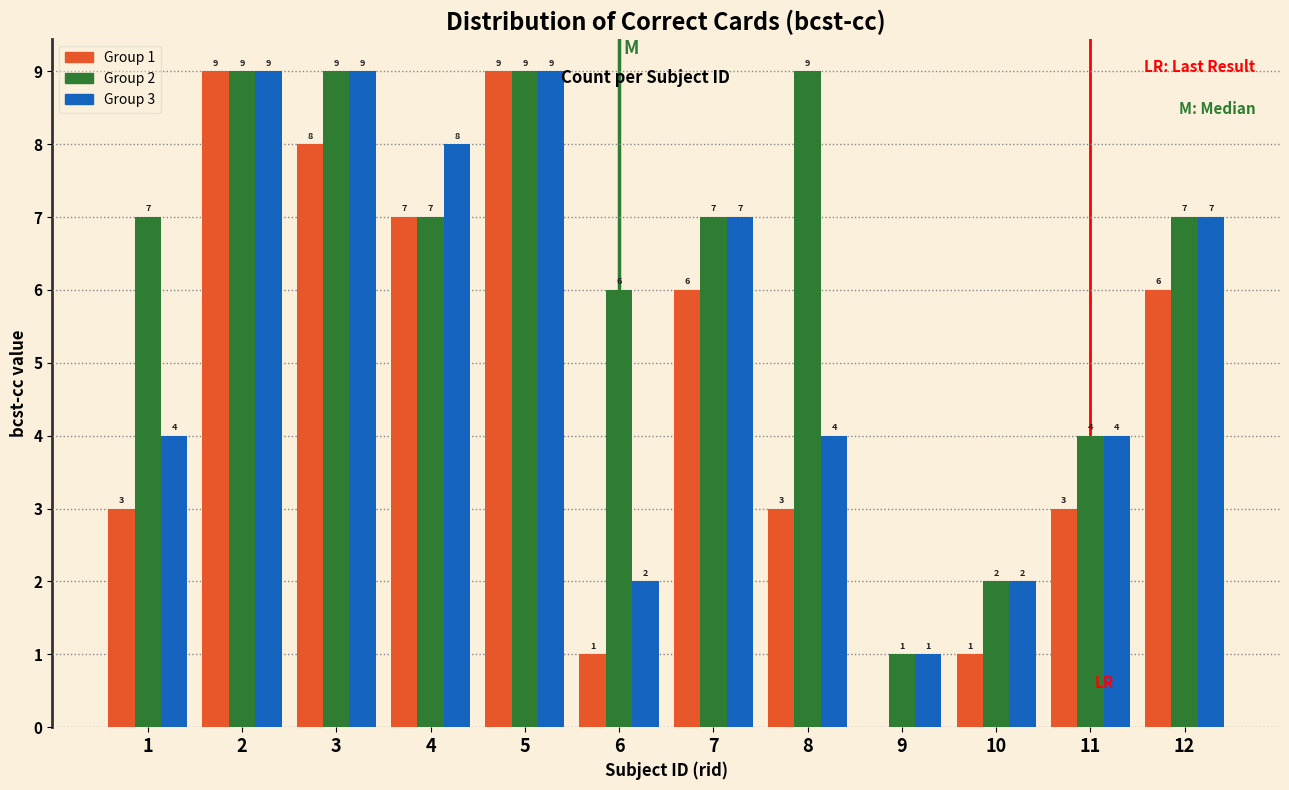

Reading left to right, transcribe all the data shown in this chart.

Group 1: 1=3	2=9	3=8	4=7	5=9	6=1	7=6	8=3	9=0	10=1	11=3	12=6
Group 2: 1=7	2=9	3=9	4=7	5=9	6=6	7=7	8=9	9=1	10=2	11=4	12=7
Group 3: 1=4	2=9	3=9	4=8	5=9	6=2	7=7	8=4	9=1	10=2	11=4	12=7